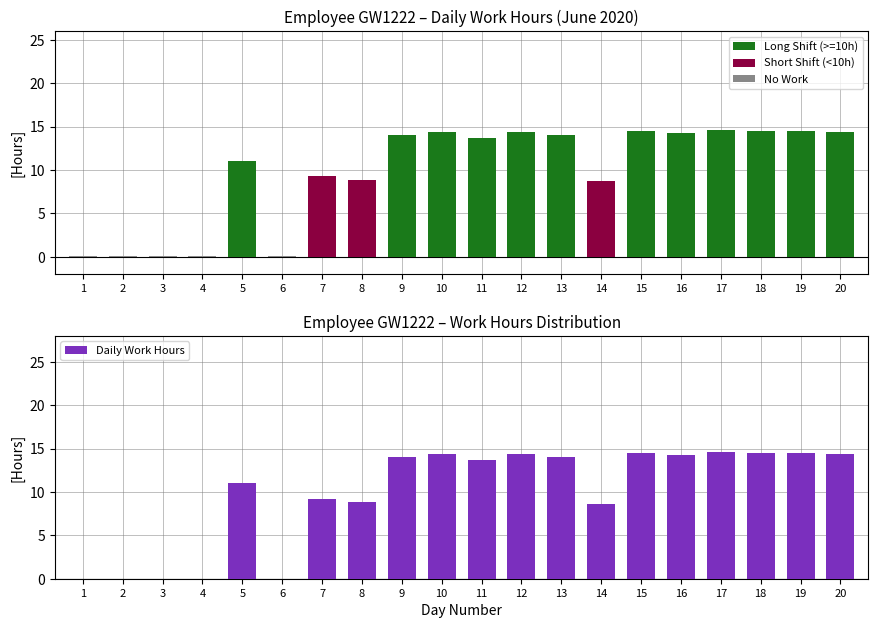

What is the difference between the maximum and second lowest values?

14.6